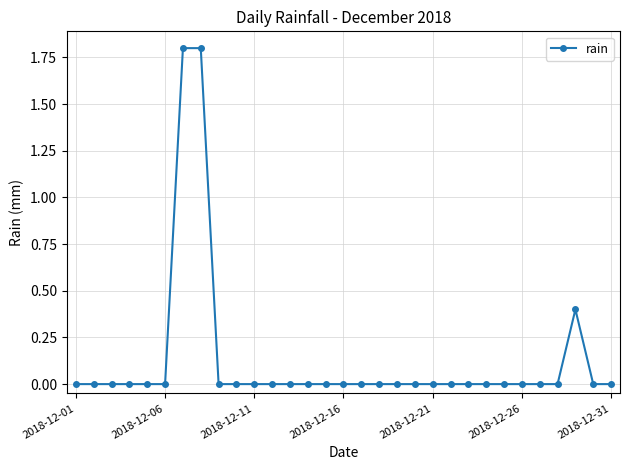

What is the greatest value displayed?

1.8